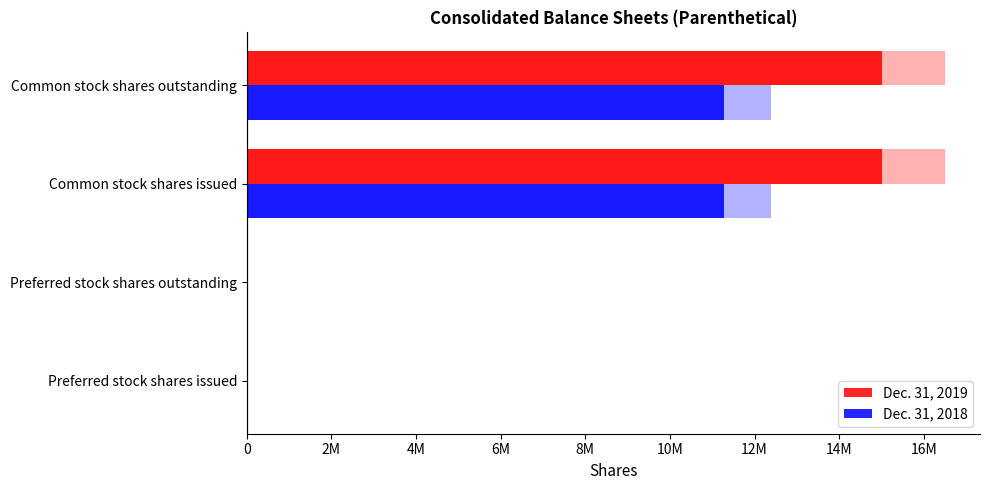

What is the difference between the maximum and minimum values in the Dec. 31, 2018 series?

11266151